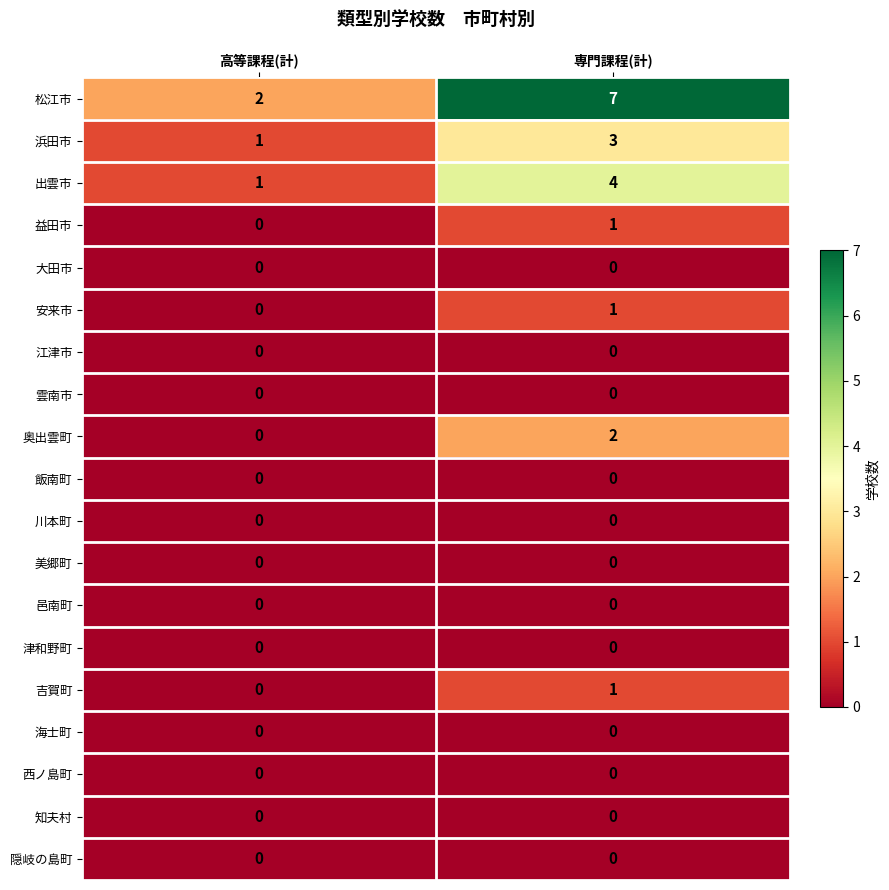

Rank the categories by 吉賀町 value from highest to lowest.

専門課程(計), 高等課程(計)